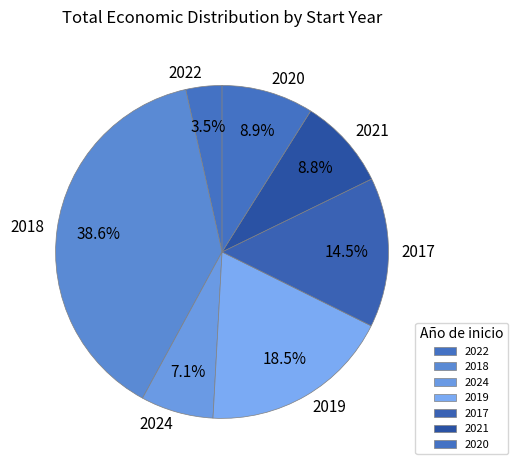

Count the number of slices in the pie.

7